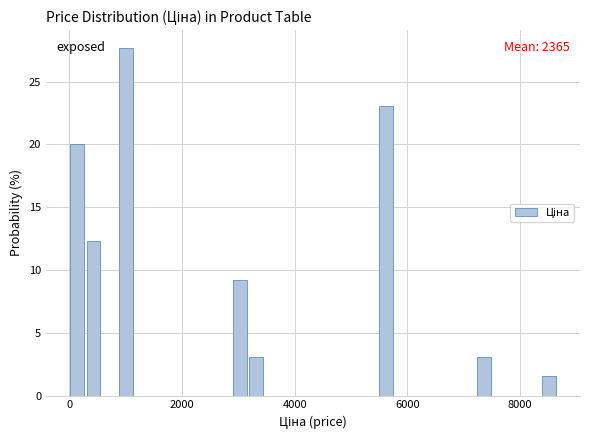

Around what value on the x-axis is the tallest bar? Give the approximate position of its centre, as read against the axis.

1000